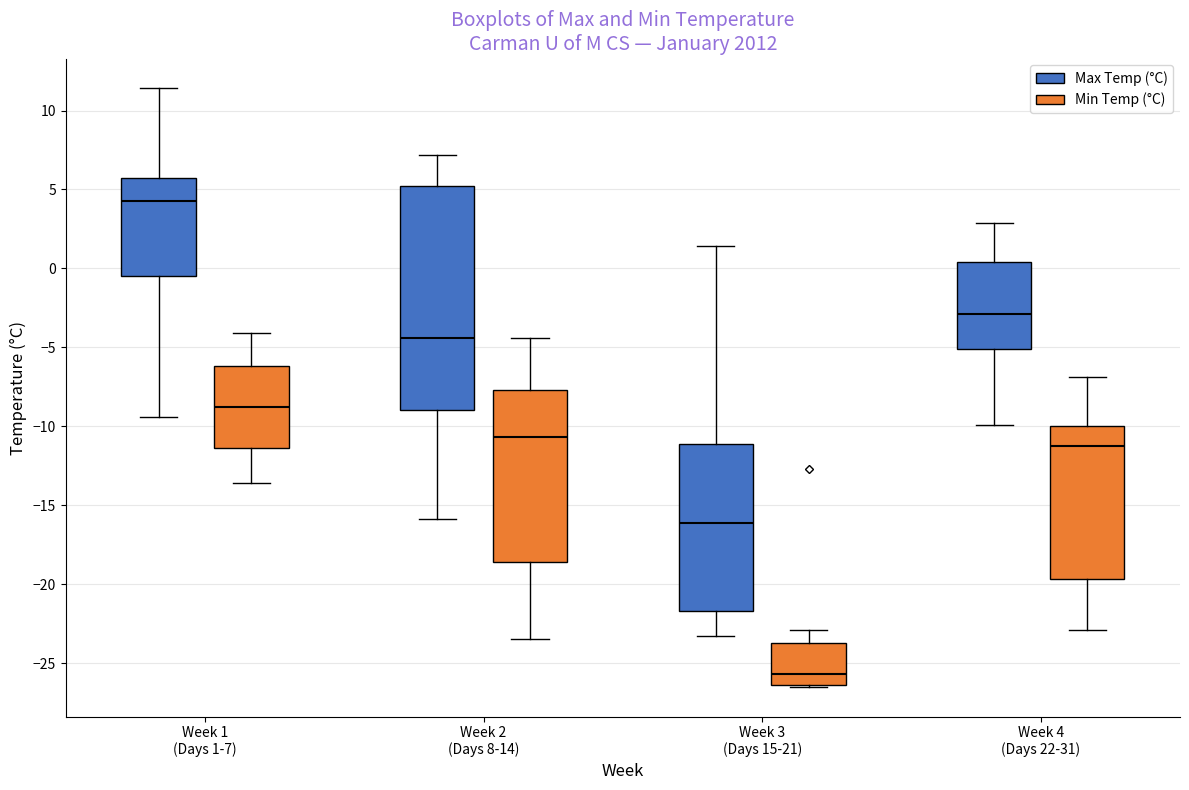

Comparing the boxes themselves (not the whiskers), which one is the tallest?

Week 2 (Days 8-14) (Max Temp (°C))